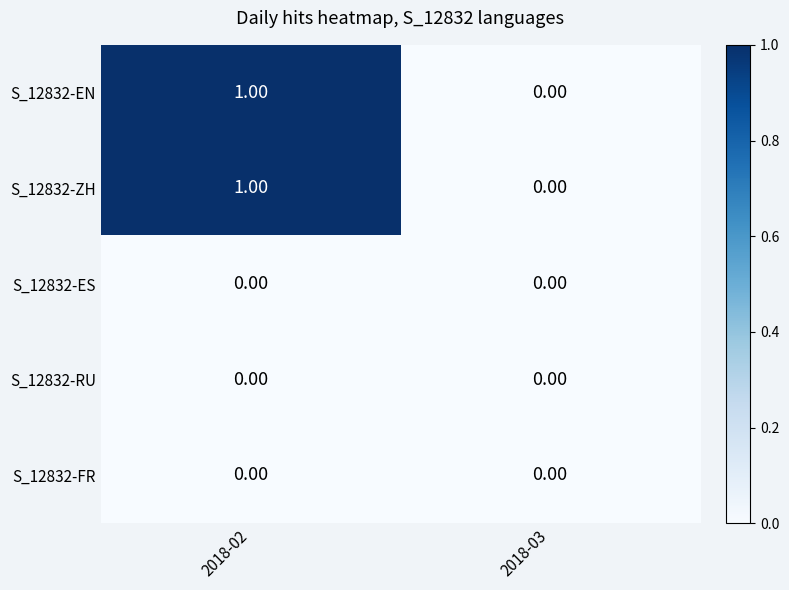

List the labels in order of S_12832-ZH value, smallest first.

2018-03, 2018-02